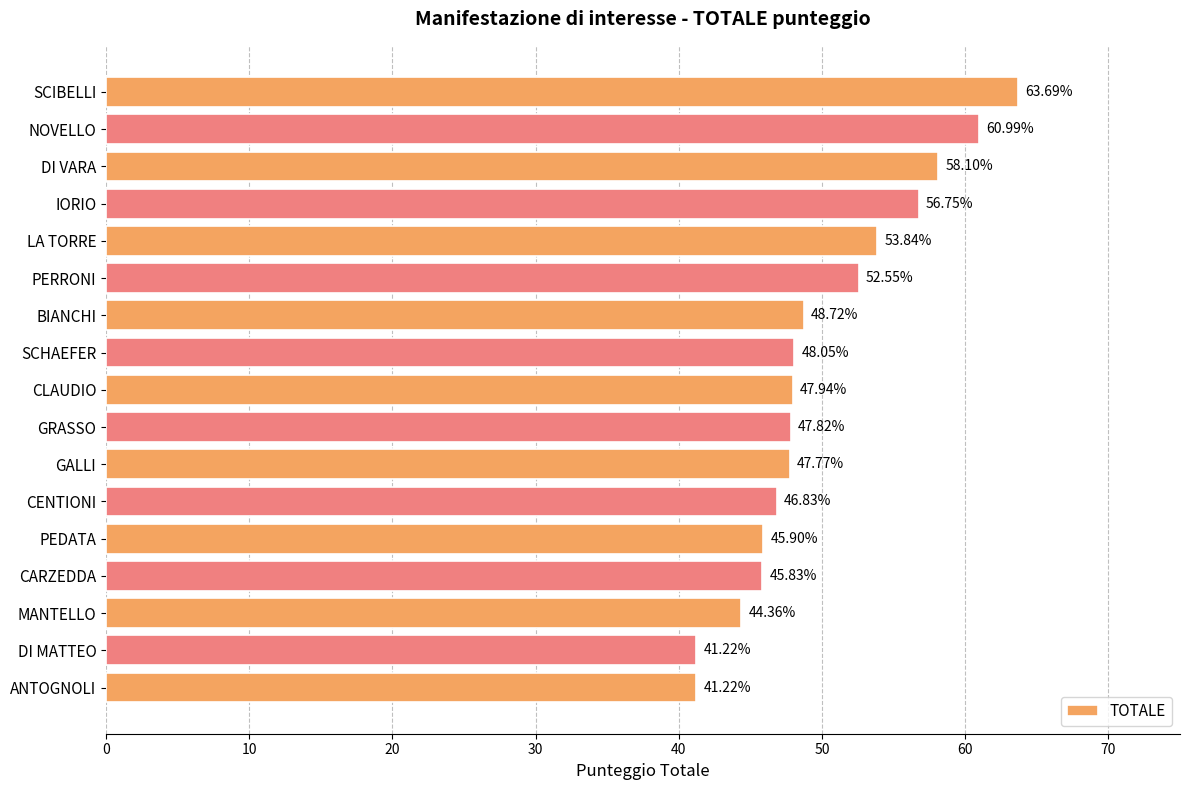

Which category has the highest value across all series?

SCIBELLI